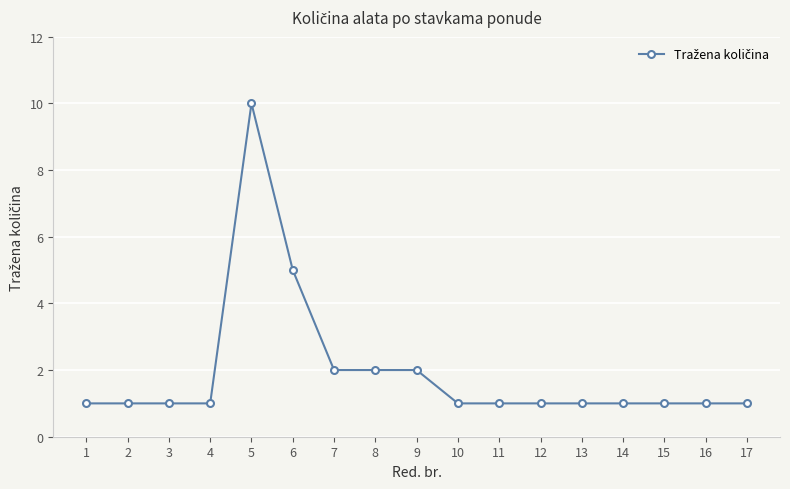

Reading left to right, transcribe all the data shown in this chart.

1=1	2=1	3=1	4=1	5=10	6=5	7=2	8=2	9=2	10=1	11=1	12=1	13=1	14=1	15=1	16=1	17=1